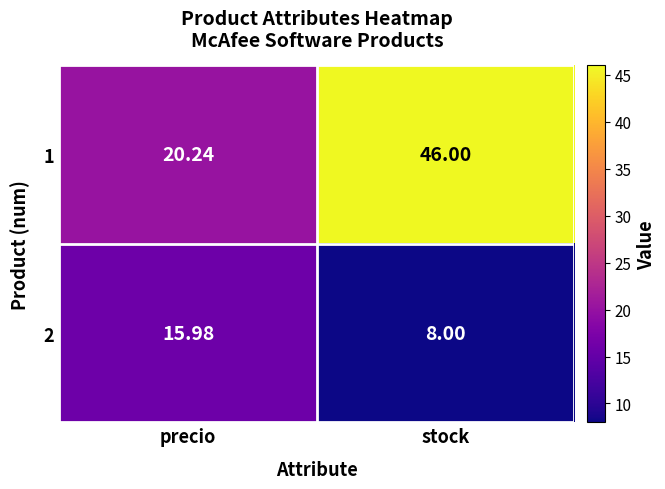

Is the value of 2 at precio greater than the value of 1 at stock?

No